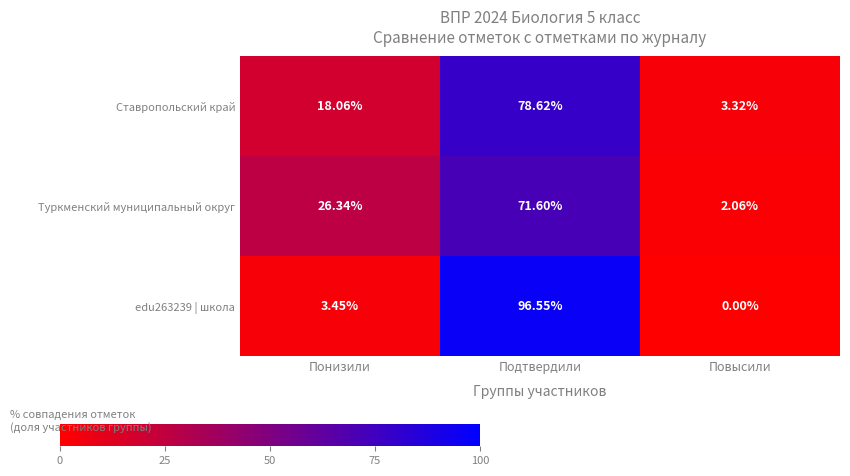

Rank the categories by Ставропольский край value from lowest to highest.

Повысили, Понизили, Подтвердили